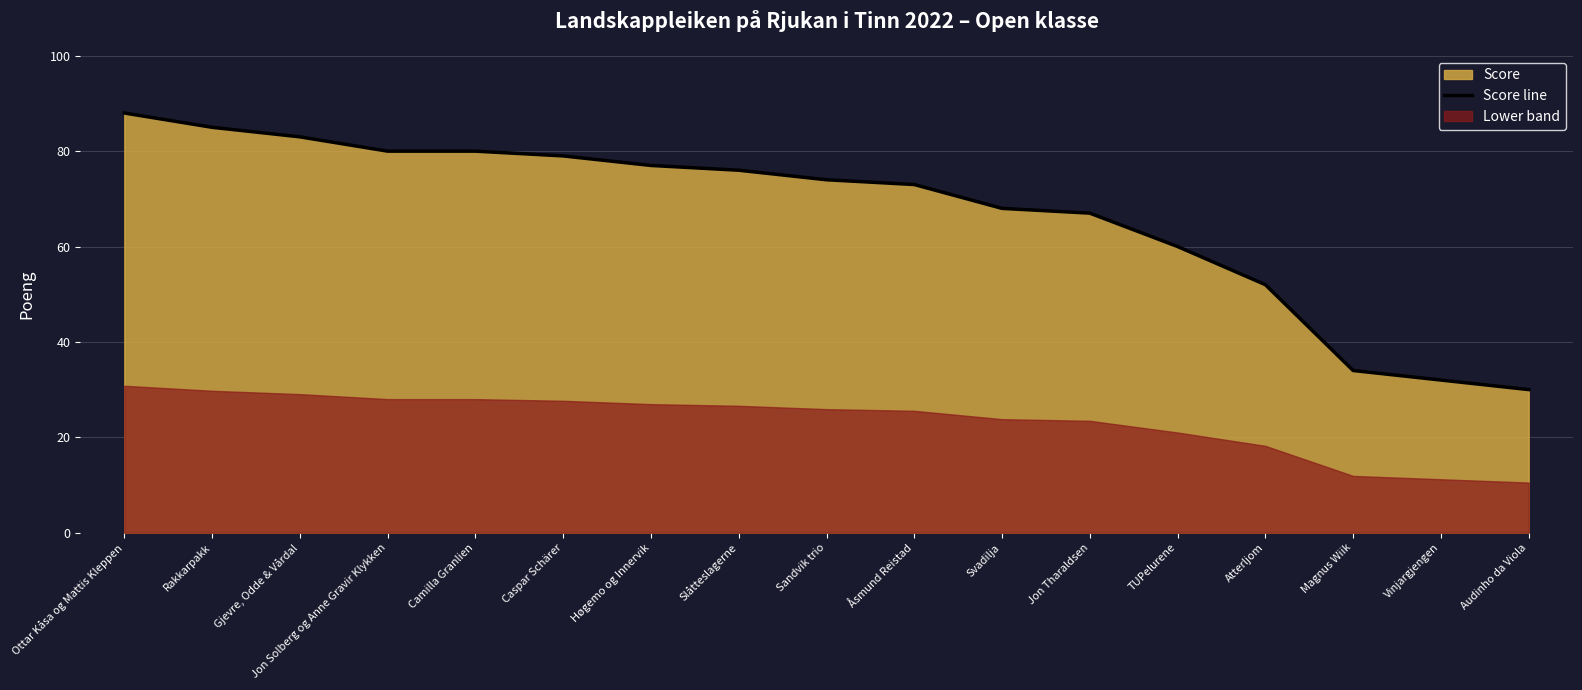

What is the change in value from Atterljom to Audinho da Viola?

-22